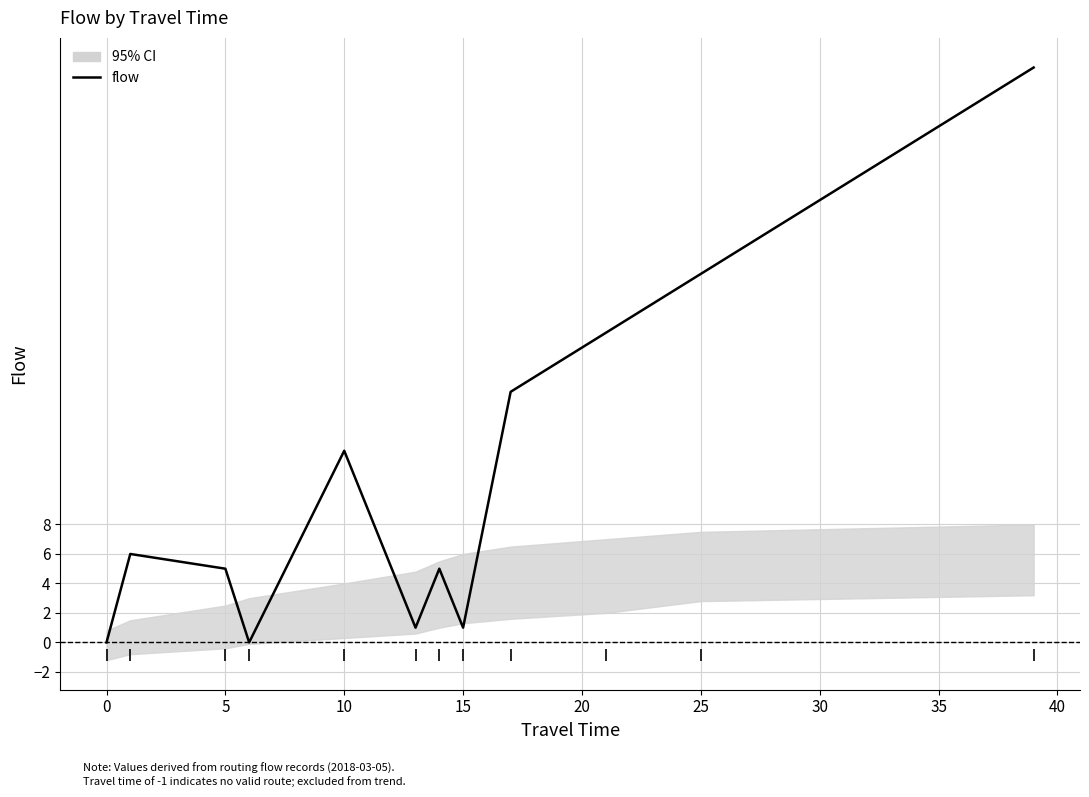

Does the chart have visible grid lines?

Yes